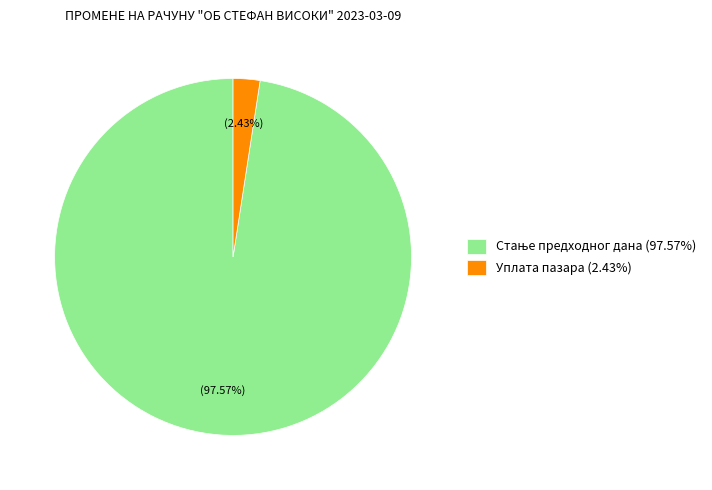

Is there any slice that represents more than half of the pie?

Yes